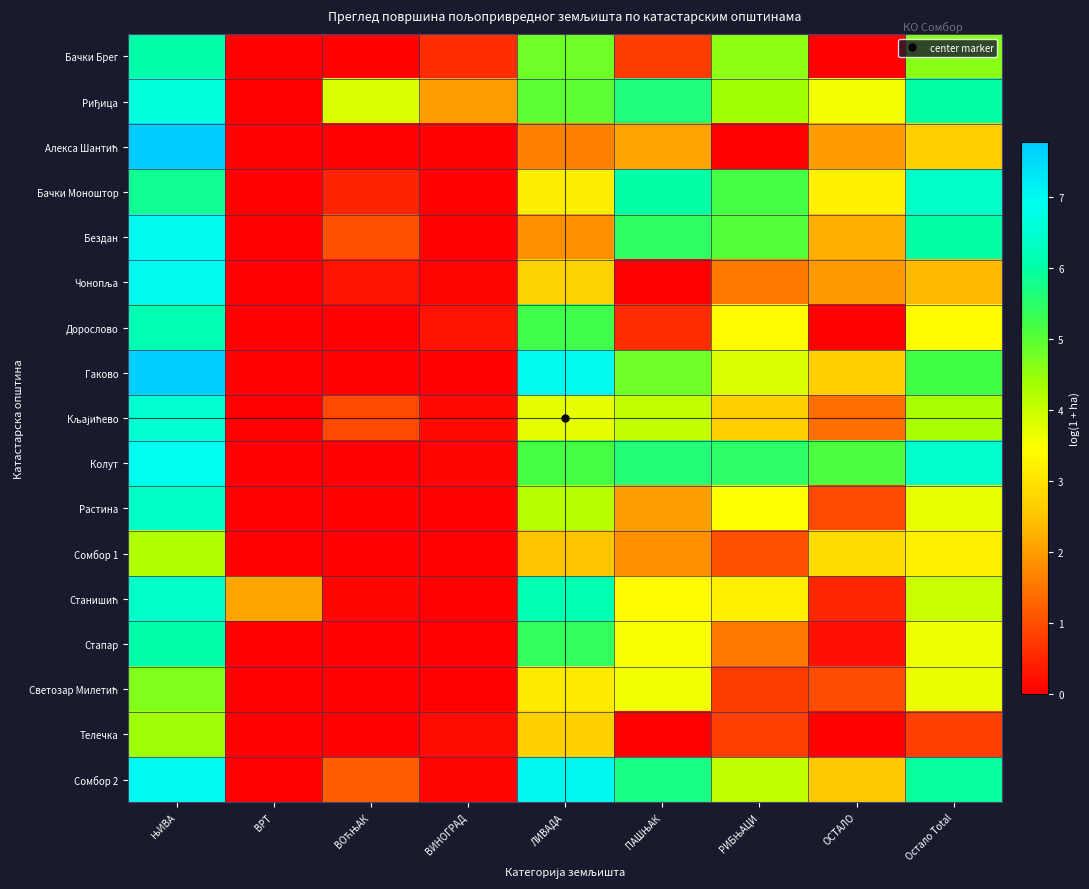

Which series changed the most between ЛИВАДА and Остало Total?

Бездан